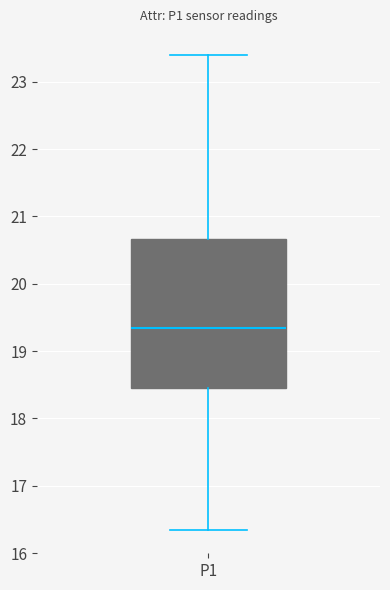

Where does the lower whisker of the box for P1 end on the y-axis? The values are not printed on the chart, so give them approximately, as read against the axis.

16.4